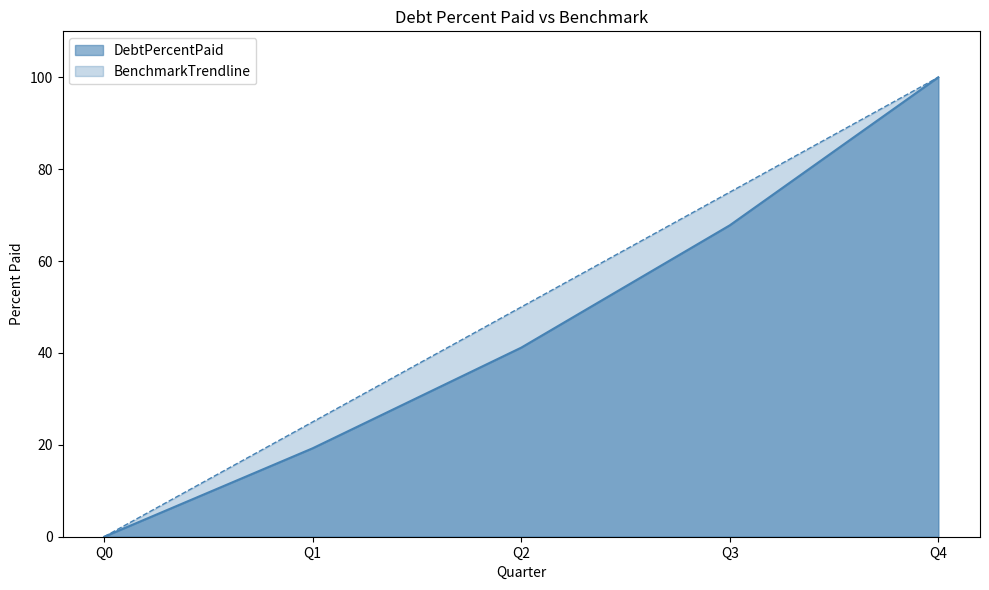

True or false: DebtPercentPaid and BenchmarkTrendline intersect in this chart.

False